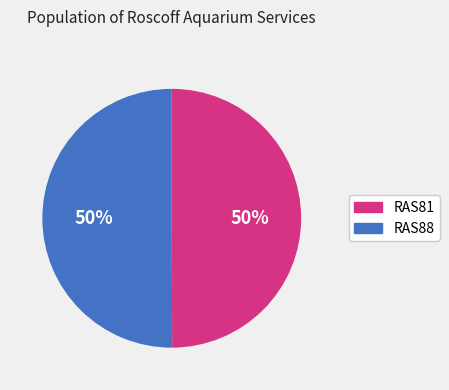

How many slices are in this pie chart?

2